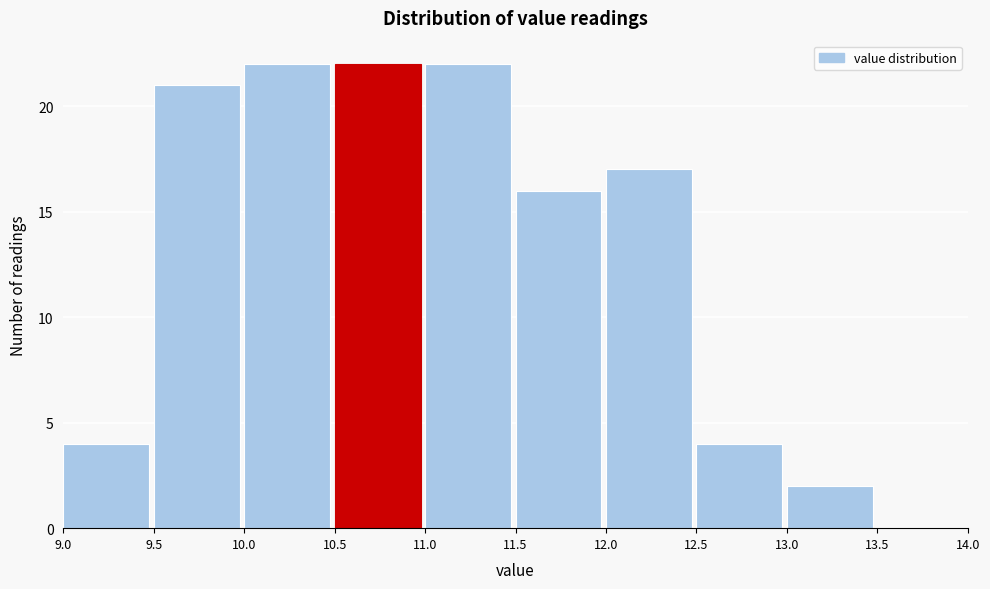

Reading left to right, list every bar in this chart as the range it spans on the x-axis followed by its height. The values are not printed on the chart, so give them approximately, as read against the axis.

9.0 to 9.5: 4
9.5 to 10.0: 21
10.0 to 10.5: 22
10.5 to 11.0: 22
11.0 to 11.5: 22
11.5 to 12.0: 16
12.0 to 12.5: 17
12.5 to 13.0: 4
13.0 to 13.5: 2
13.5 to 14.0: 0